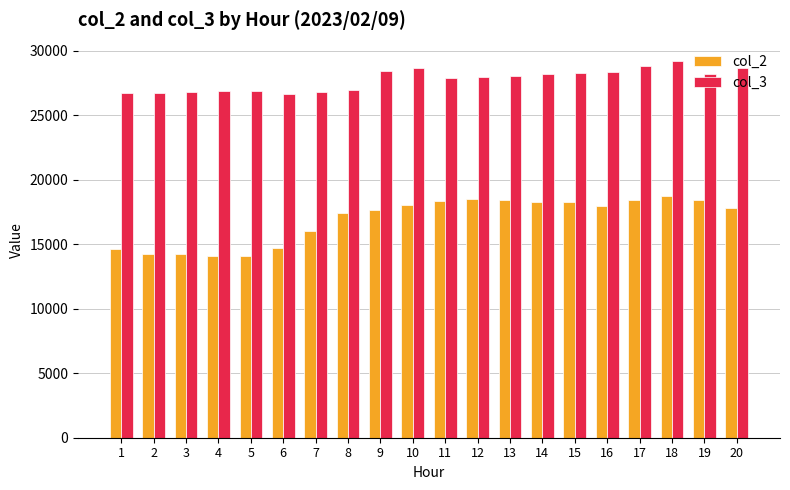

Rank the series by their maximum value, from lowest to highest.

col_2, col_3